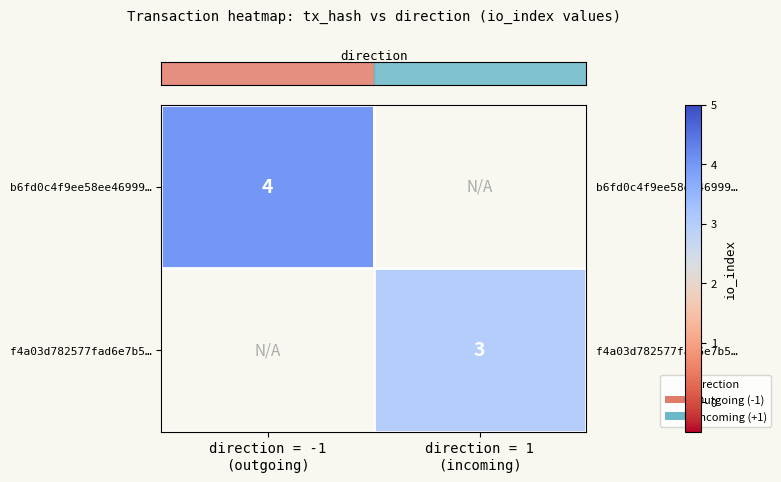

Which category has the highest value across all series?

direction = -1
(outgoing)